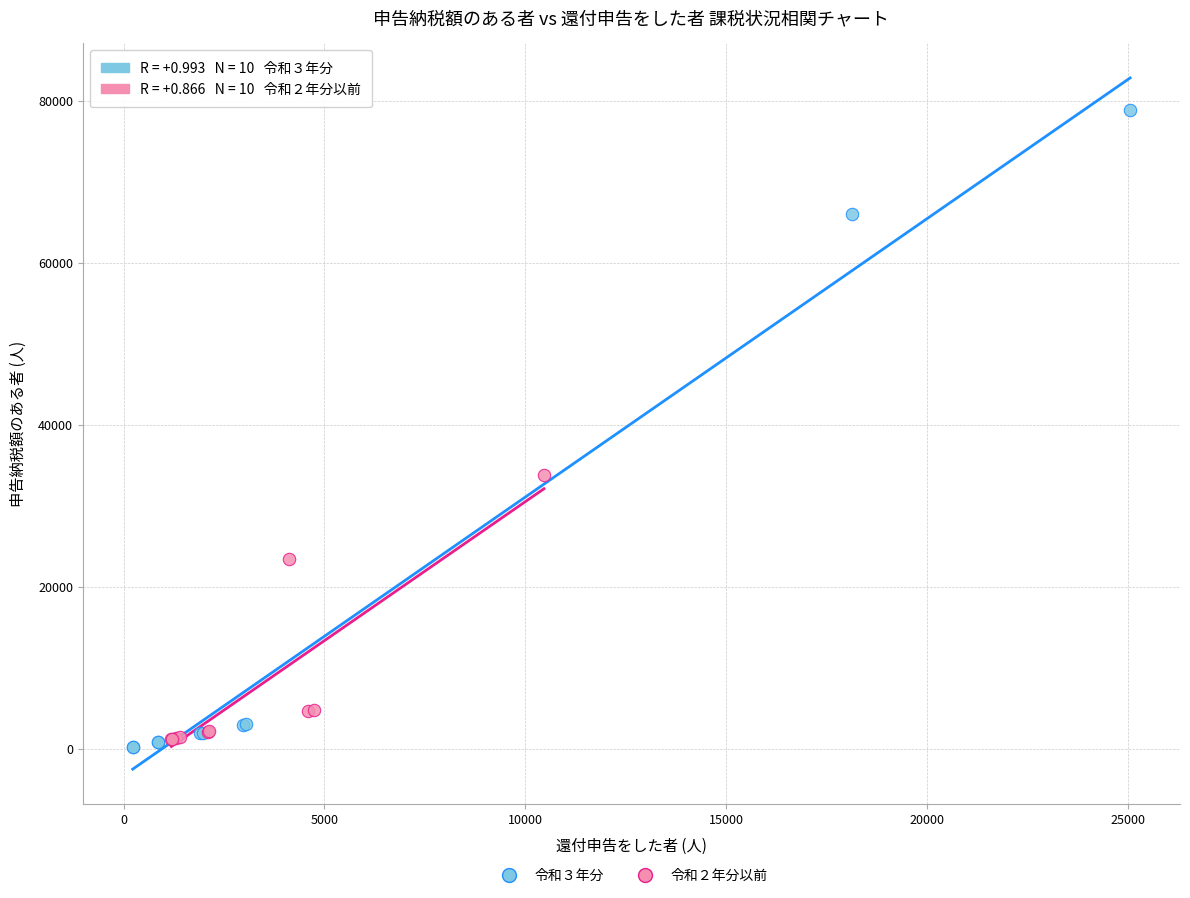

Which series contains the highest Y value?

令和３年分